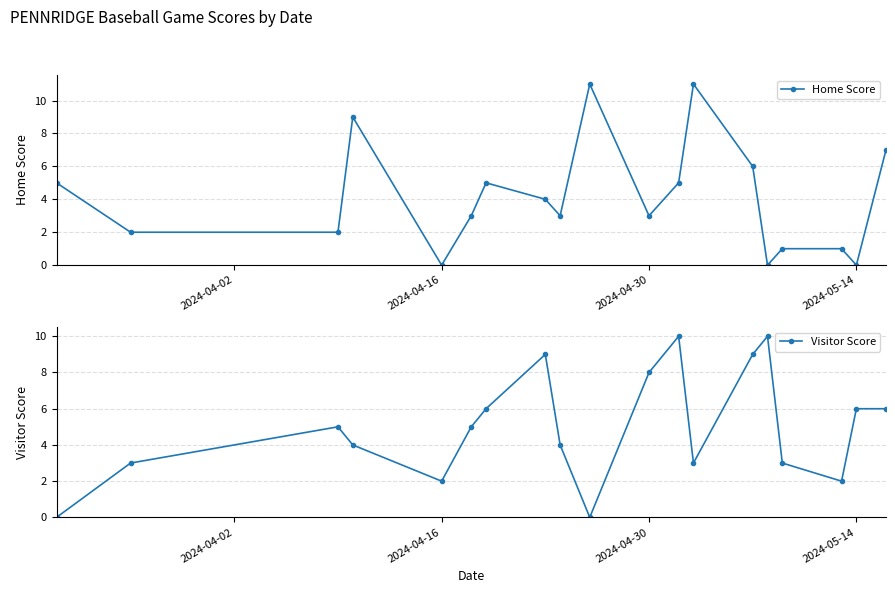

What is the maximum value for Visitor Score?

10